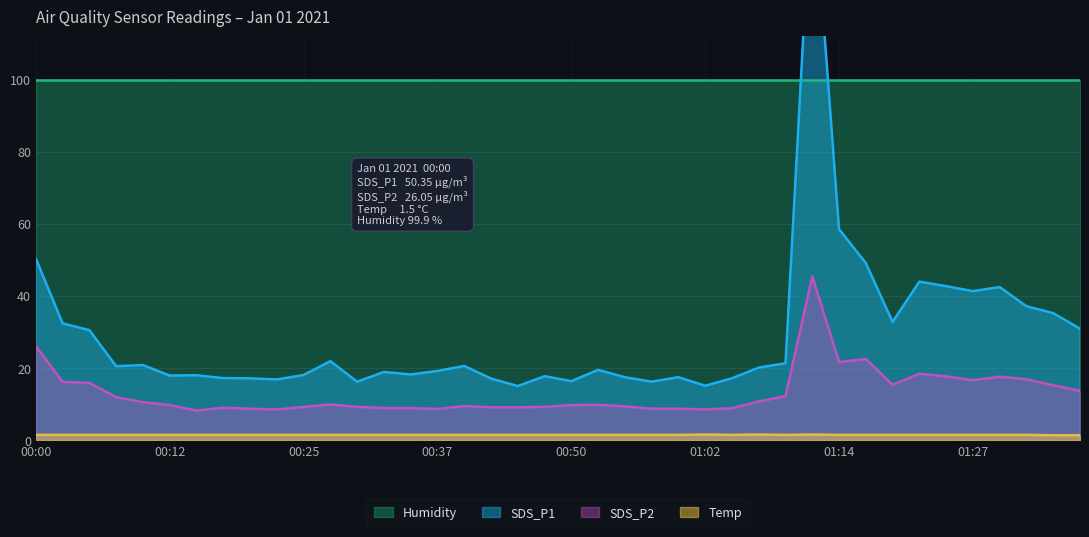

Which has a higher value, 00:45 or 01:19?

01:19